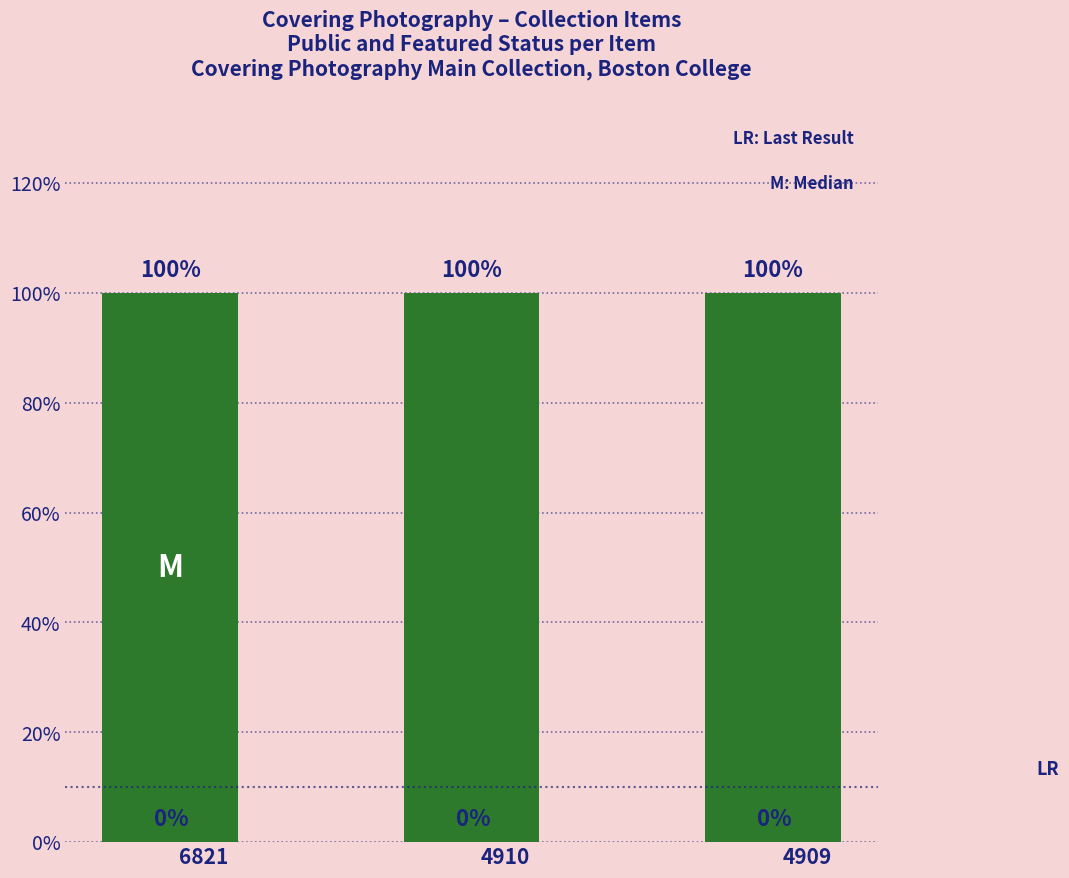

At which category is the sum across all series the highest?

6821